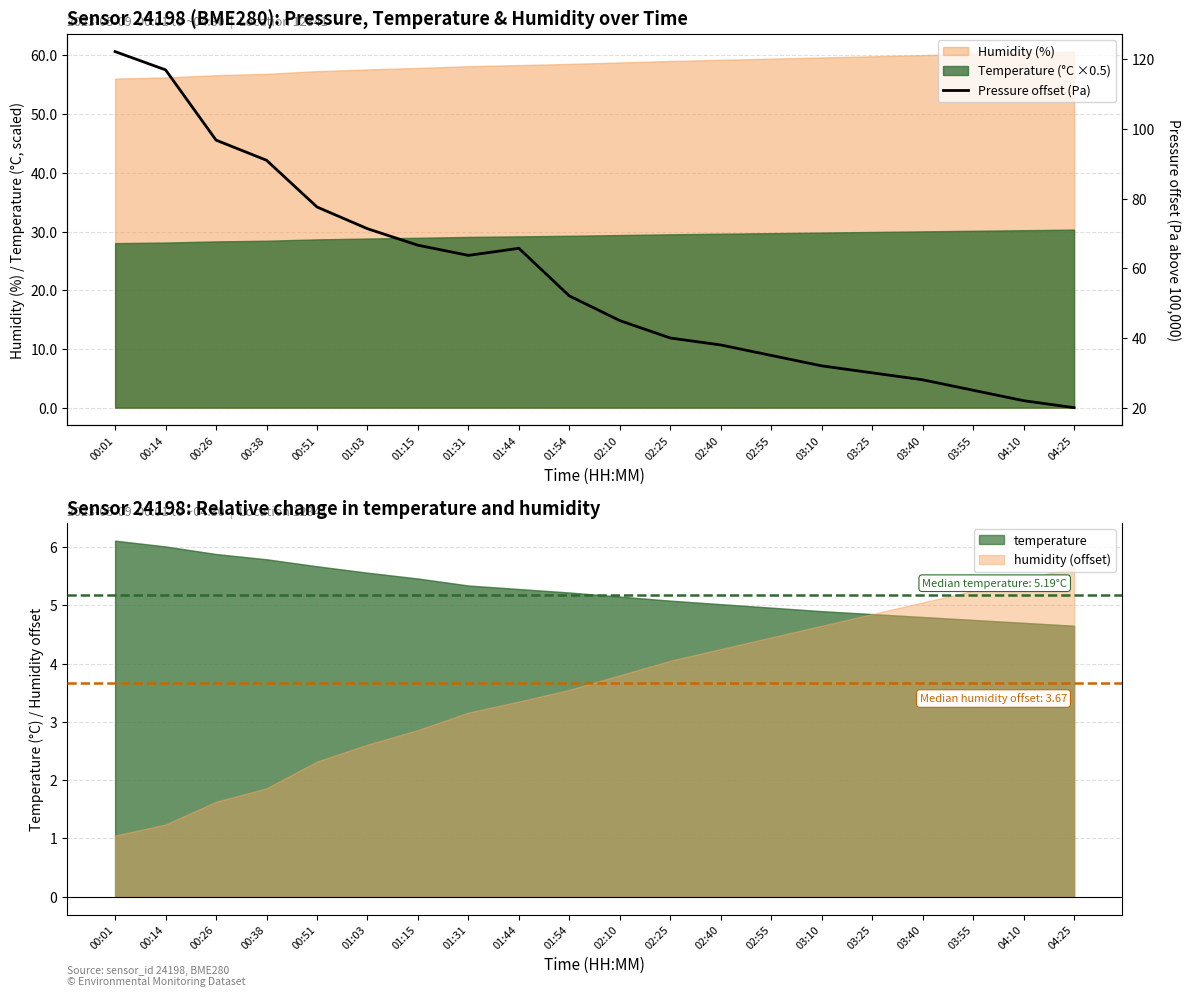

How many categories are shown in the chart?

20